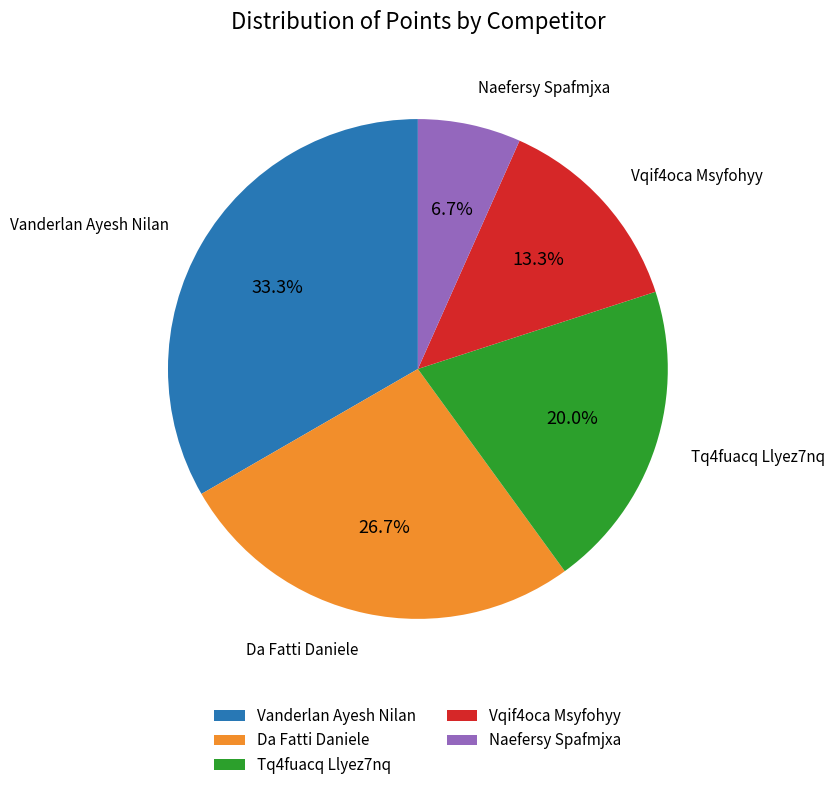

Is it true that Vqif4oca Msyfohyy is 26% of the pie?

False